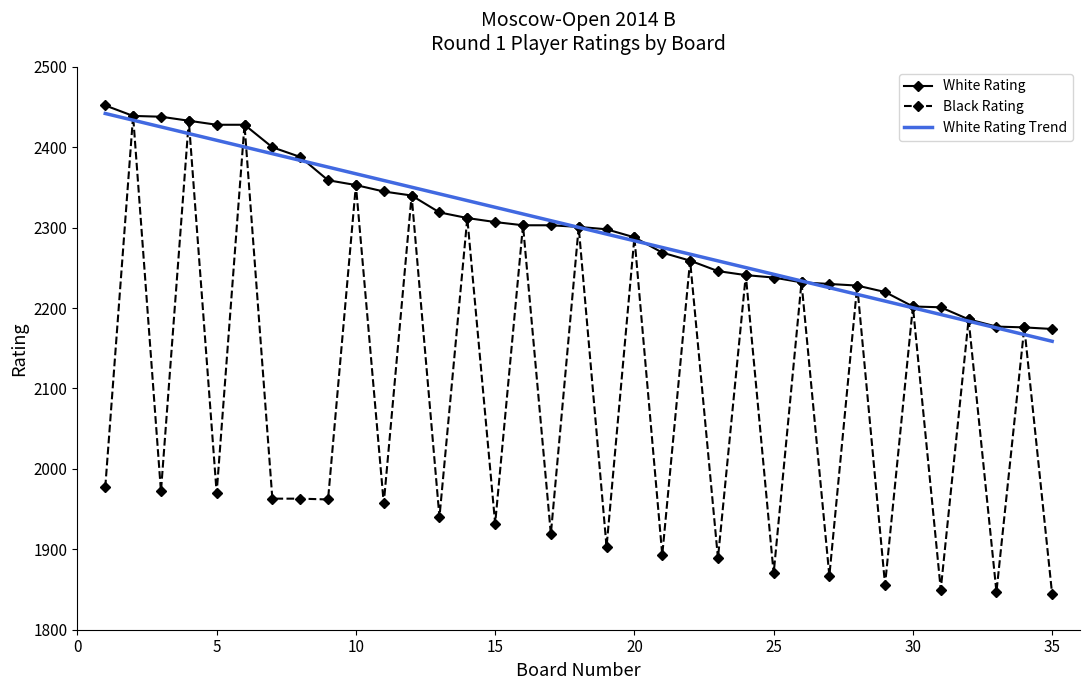

True or false: Black Rating has a value of 1963 at 8.

True